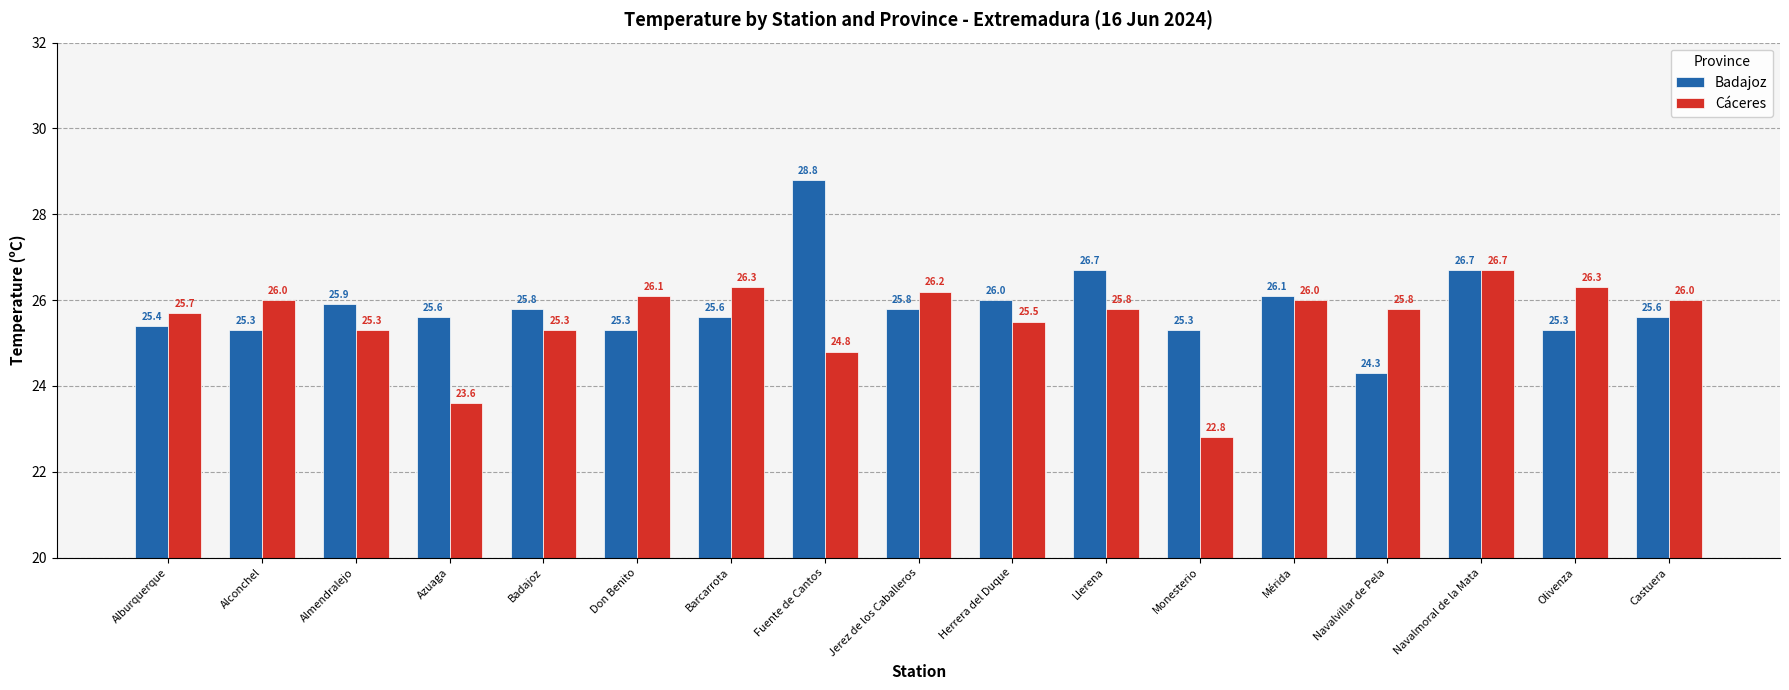

What is the sum of all Badajoz values?

439.5